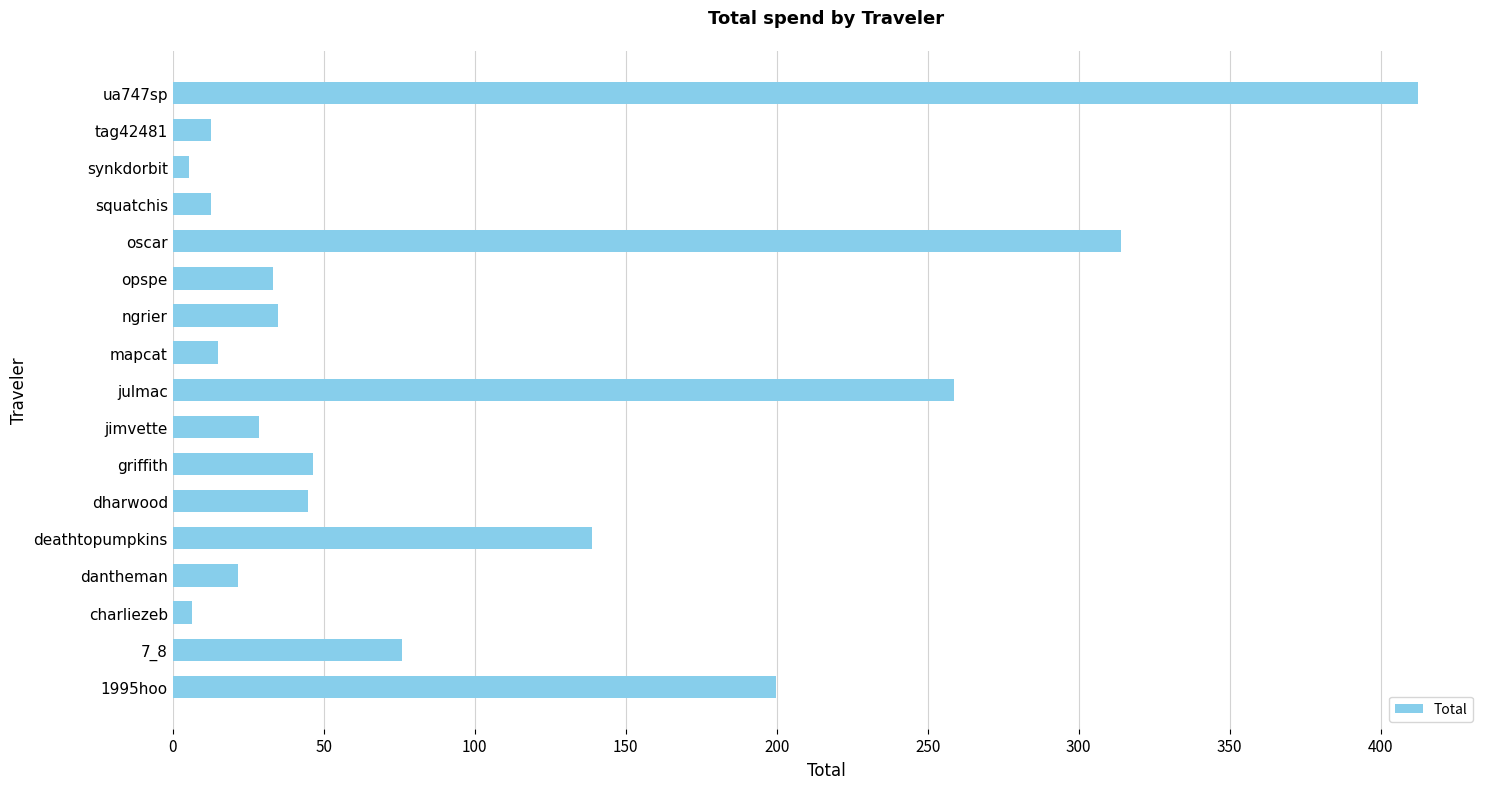

Between opspe and synkdorbit, which is larger?

opspe